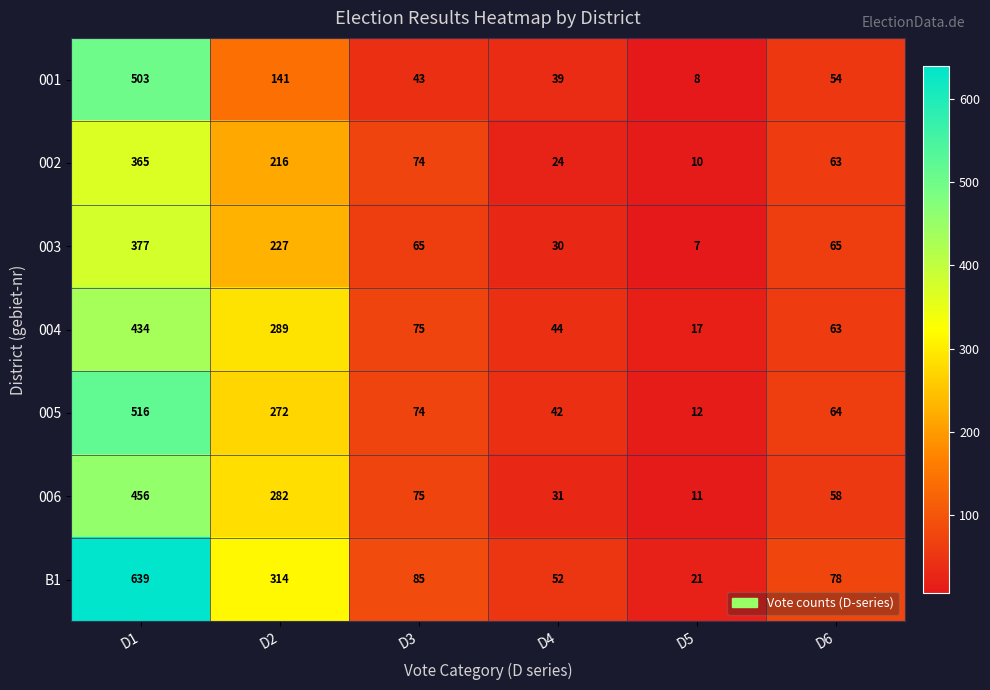

Which series changed the most between D2 and D3?

B1